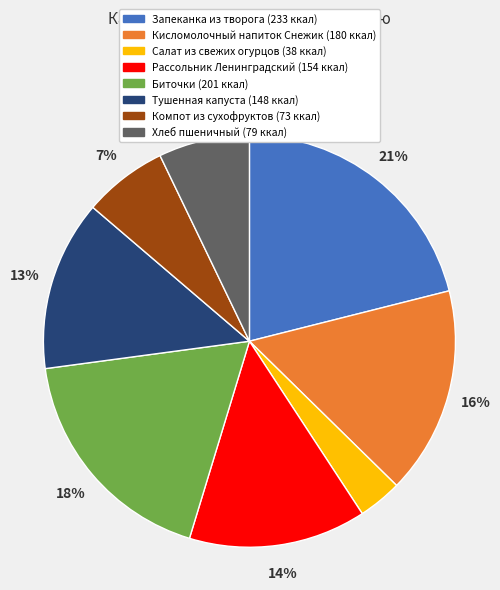

How many slices are in this pie chart?

8